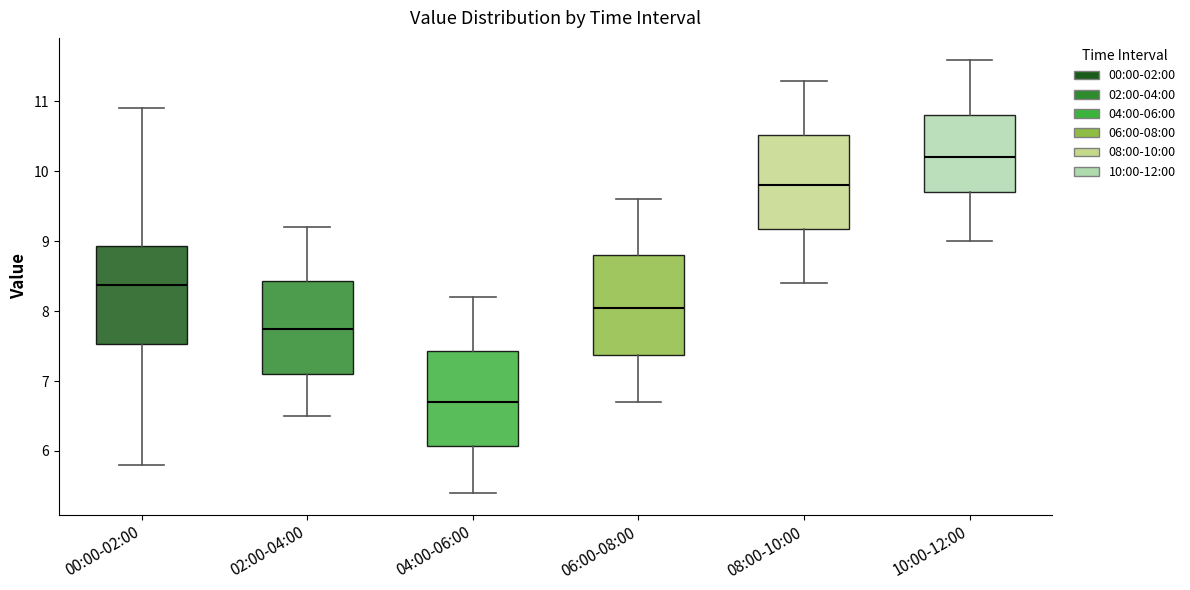

Where is the upper edge of the box for 00:00-02:00 on the y-axis? The values are not printed on the chart, so give them approximately, as read against the axis.

8.9